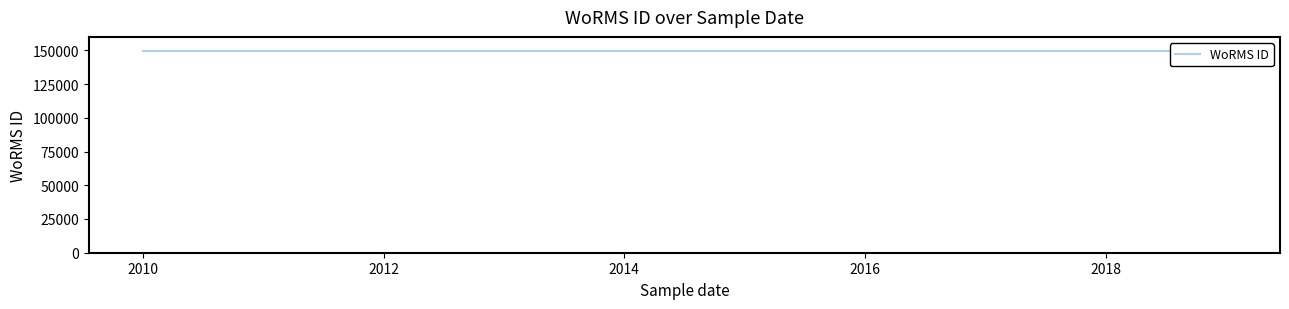

How many lines are shown in the chart?

1